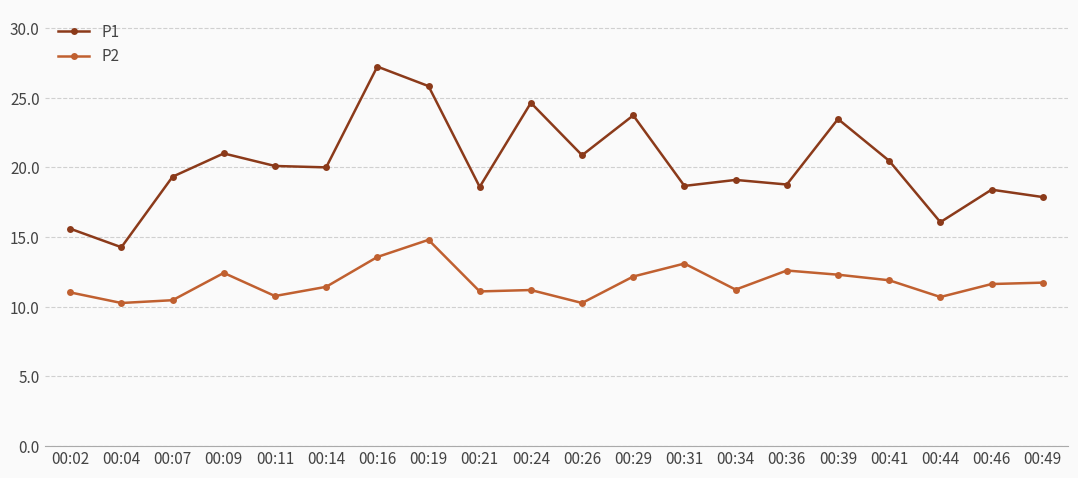

True or false: P2 and P1 intersect in this chart.

False